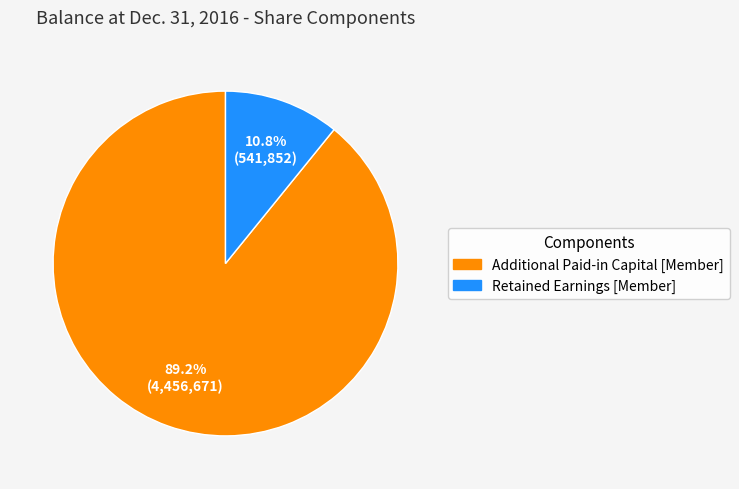

Is there a majority slice in this chart?

Yes